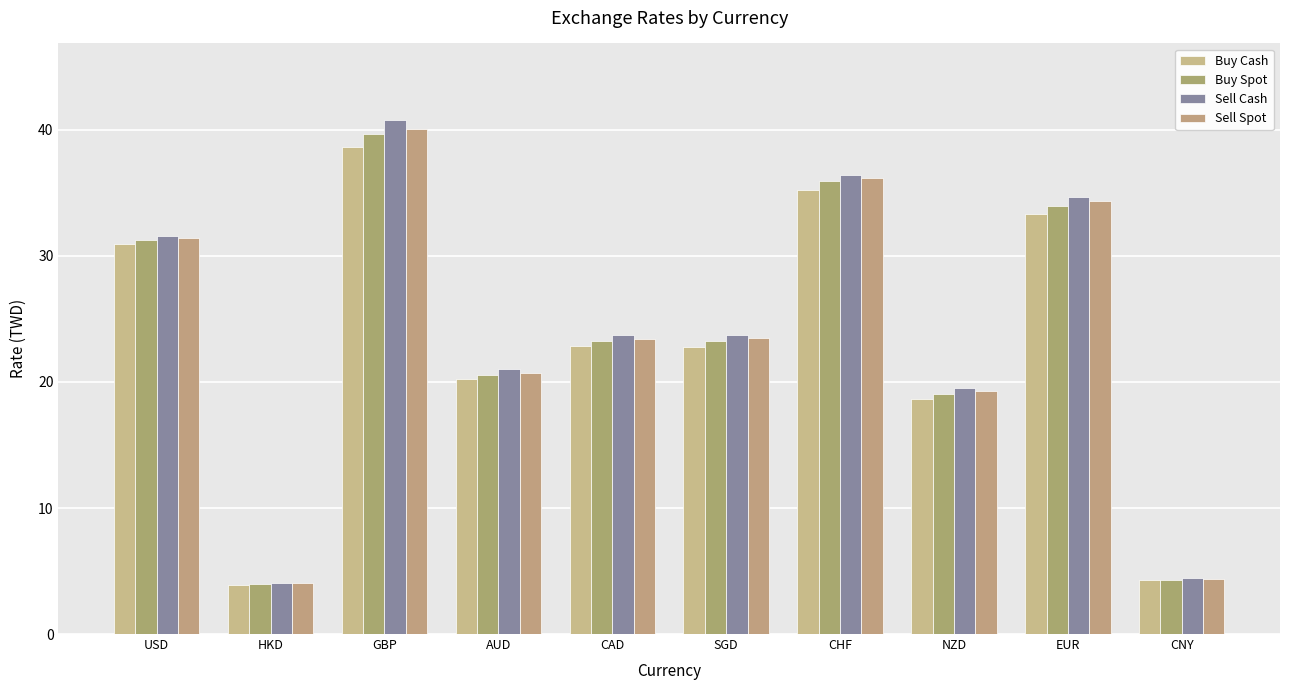

At how many categories does at least one series exceed 33?

3